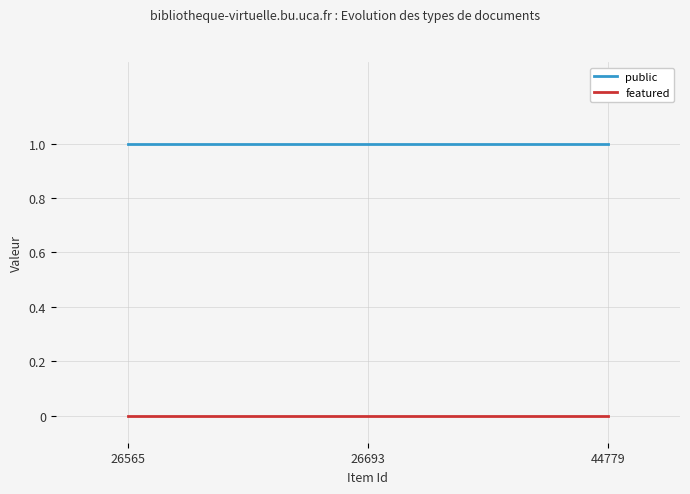

Reading right to left, extract all data points from this chart.

public: 44779=1	26693=1	26565=1
featured: 44779=0	26693=0	26565=0